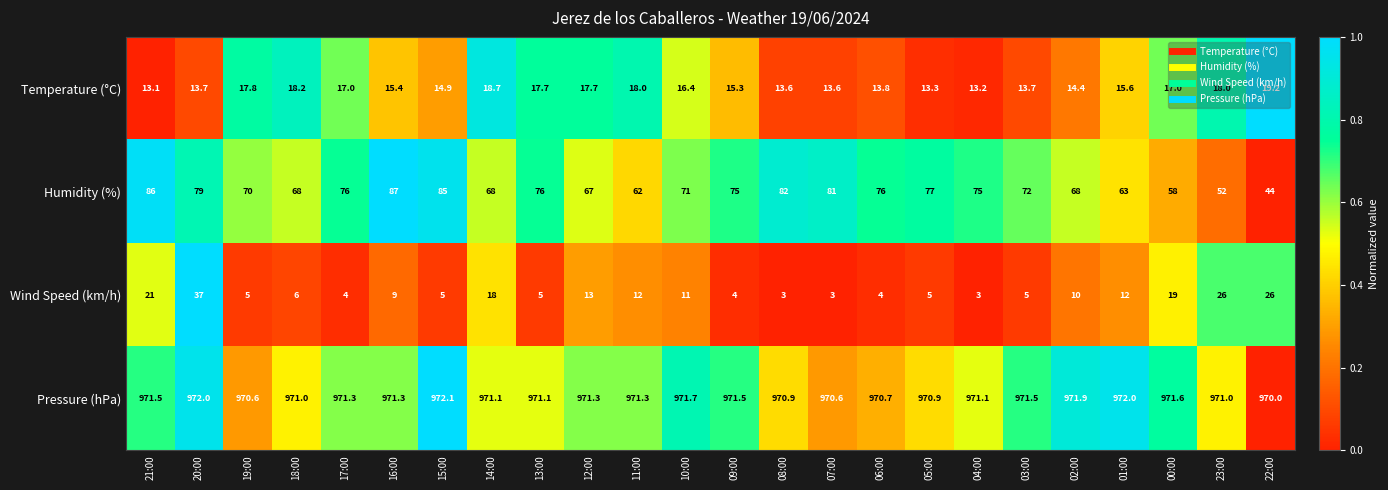

At which category is the sum across all series the highest?

20:00